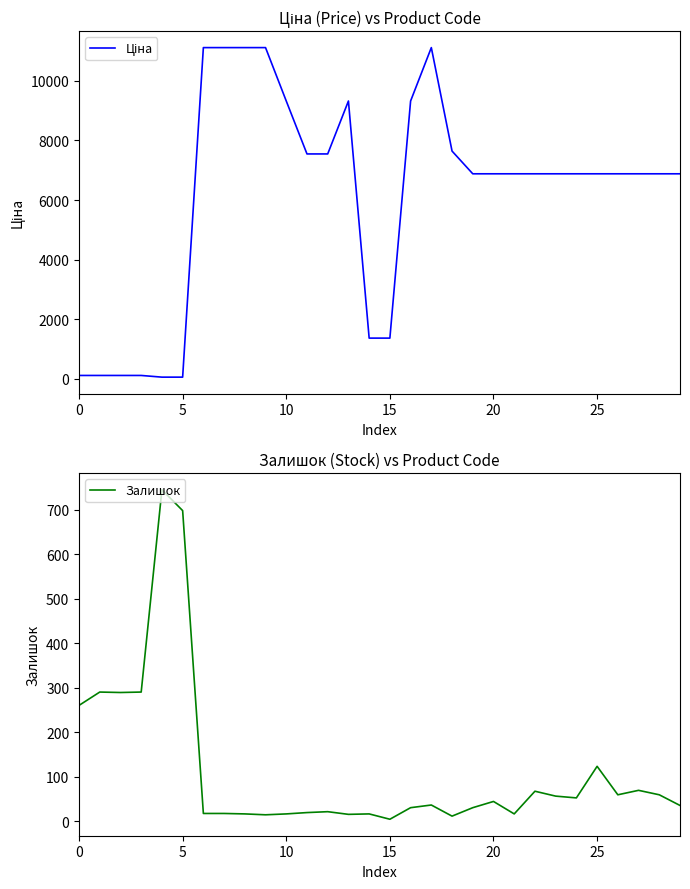

What is the highest value of the Залишок series?

745